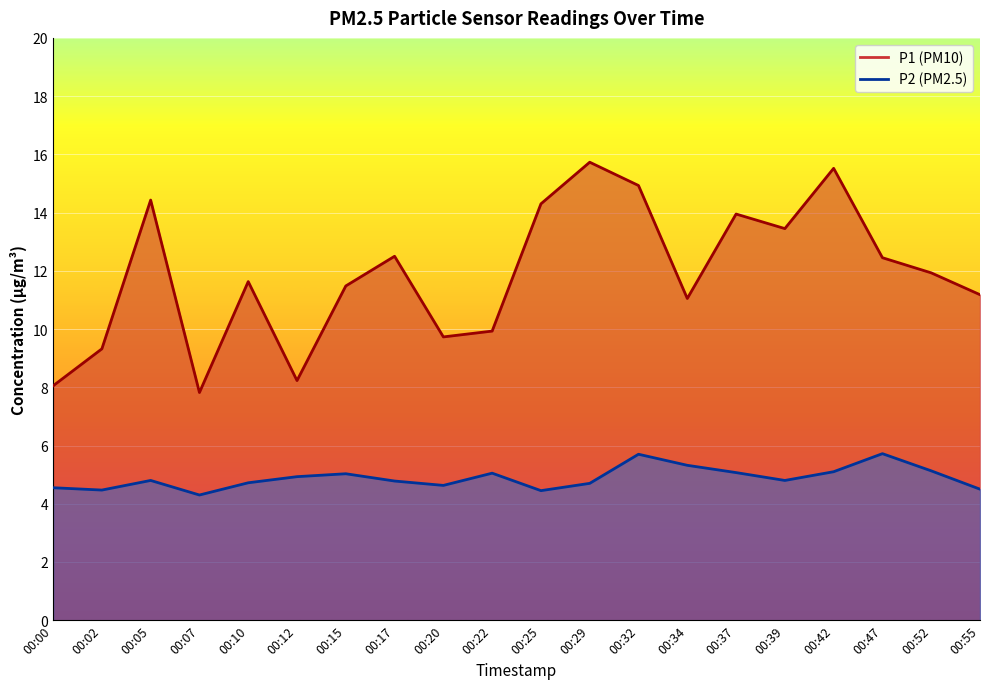

What is the spread (max minus min) of values at 00:07?

3.5